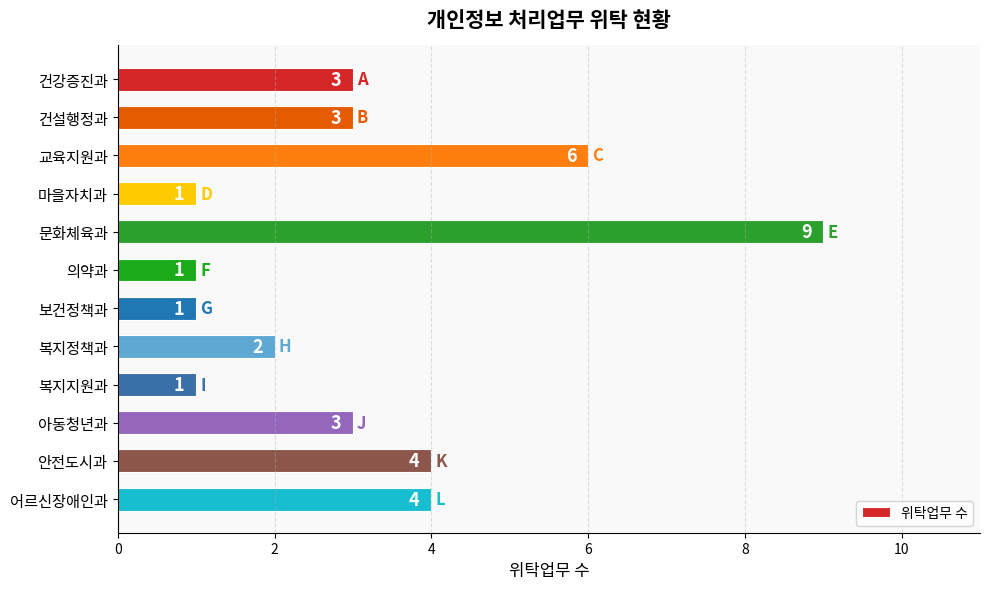

How many values are between 1 and 4?

10